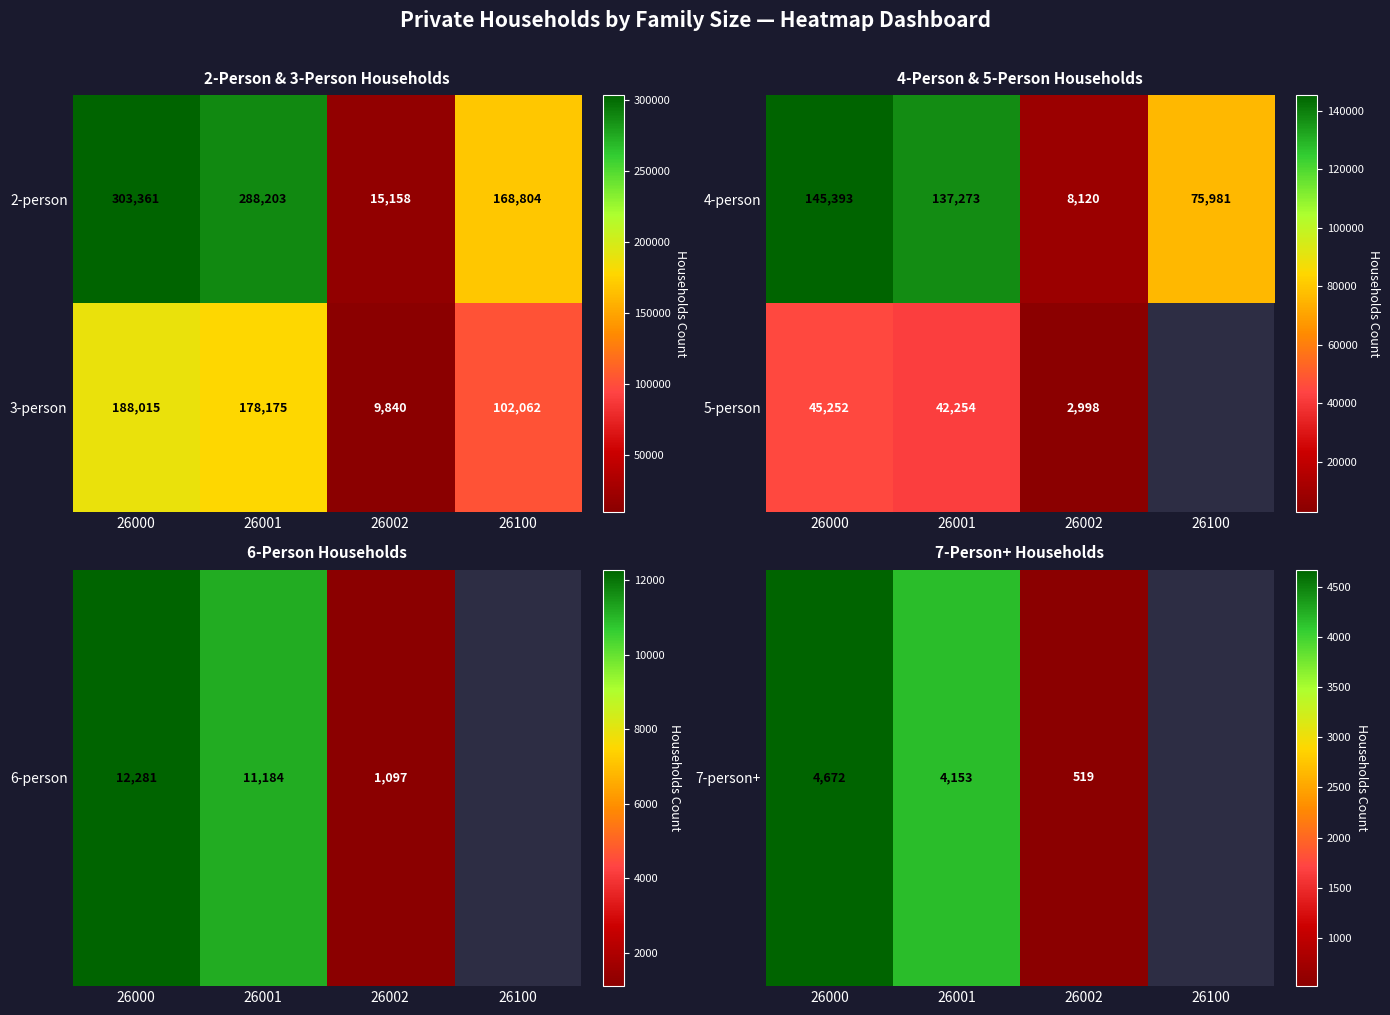

Is the value of 5-person at 26000 greater than the value of 4-person at 26001?

No